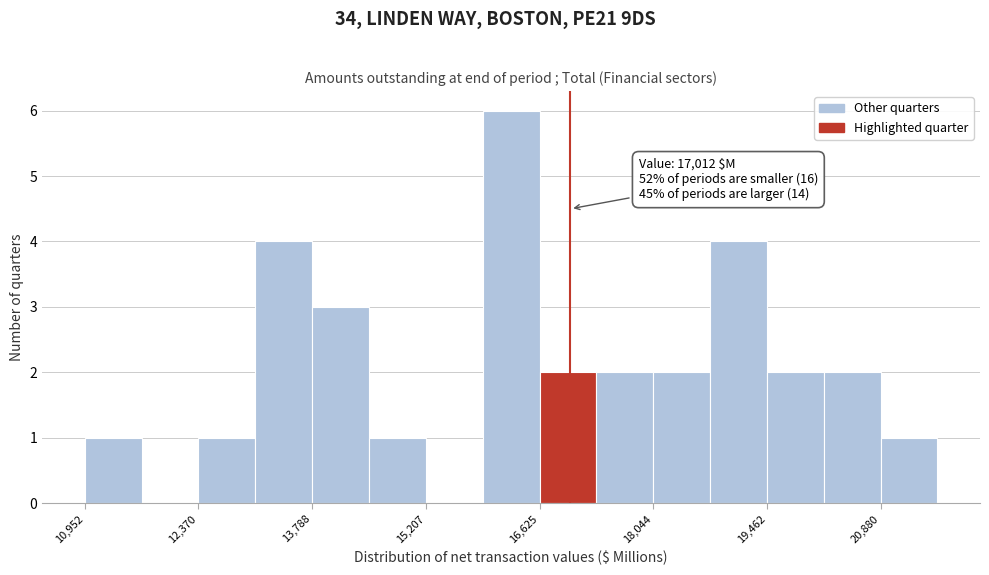

Around what value on the x-axis is the tallest bar? Give the approximate position of its centre, as read against the axis.

16200